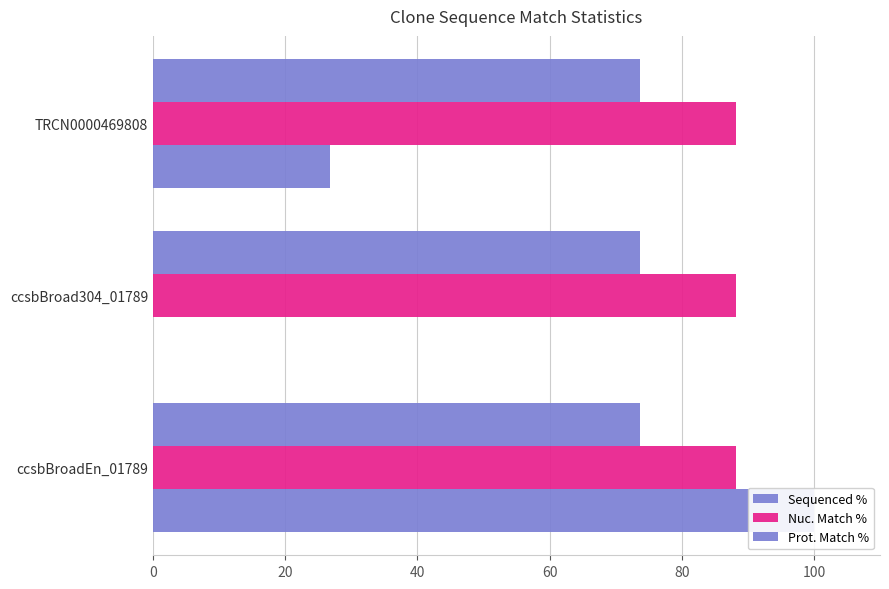

Between 20 and 40, which series saw the biggest shift?

Sequenced %